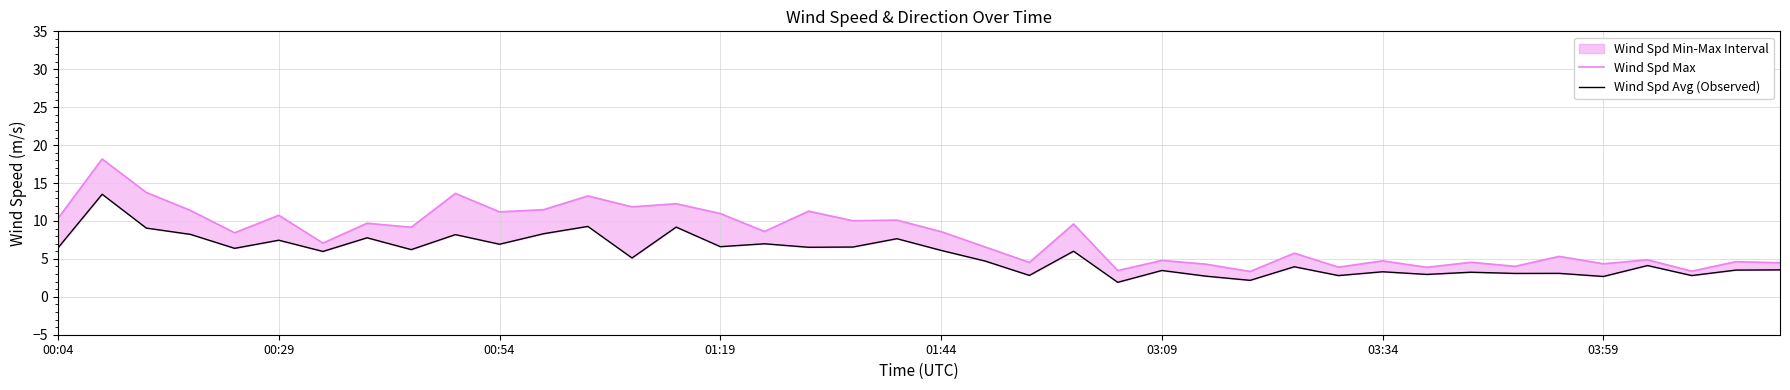

The value of Wind Spd Max at 9 is 18.7. True or false?

False